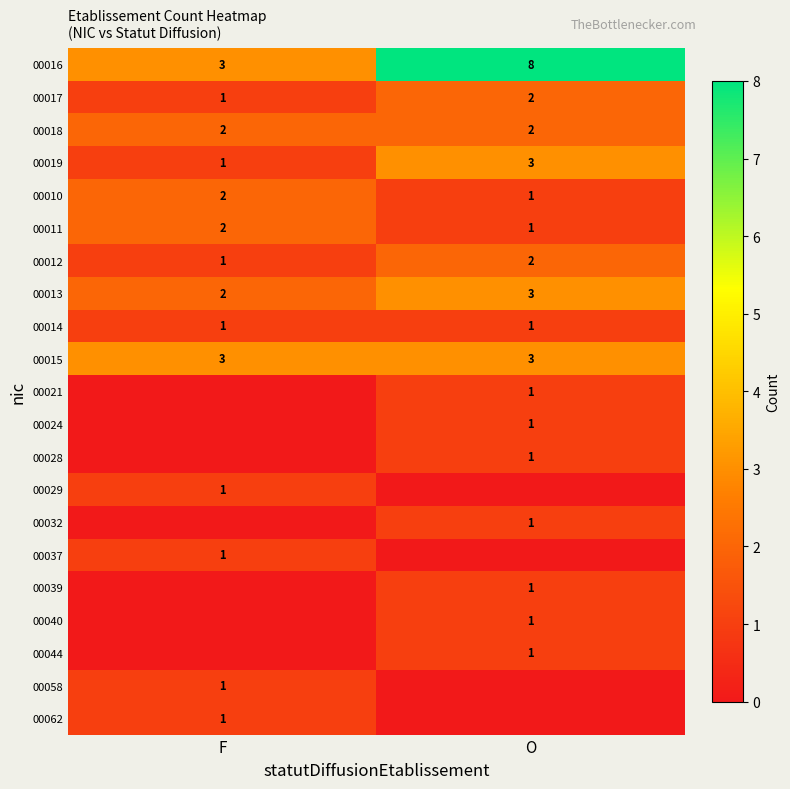

Is the value of 00018 at O greater than the value of 00015 at O?

No